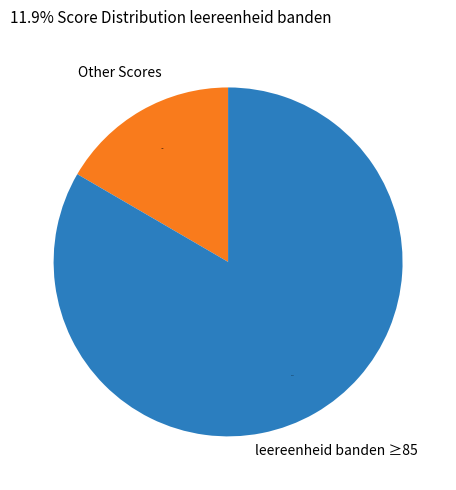

Does any single category account for the majority?

Yes